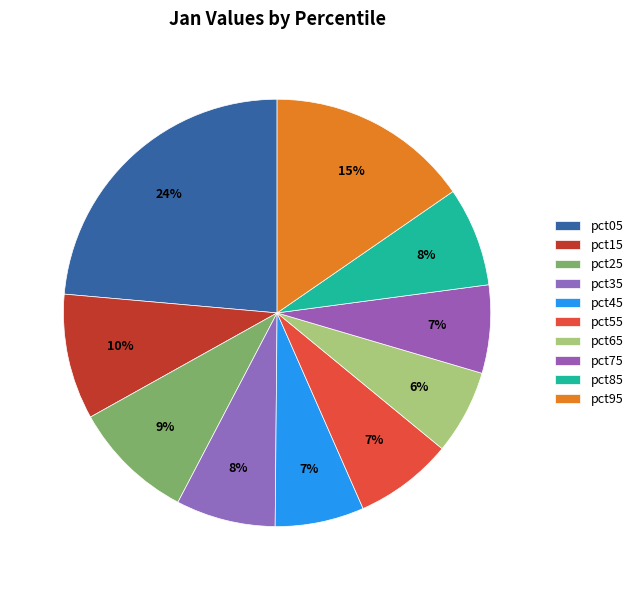

How many segments does this pie chart have?

10